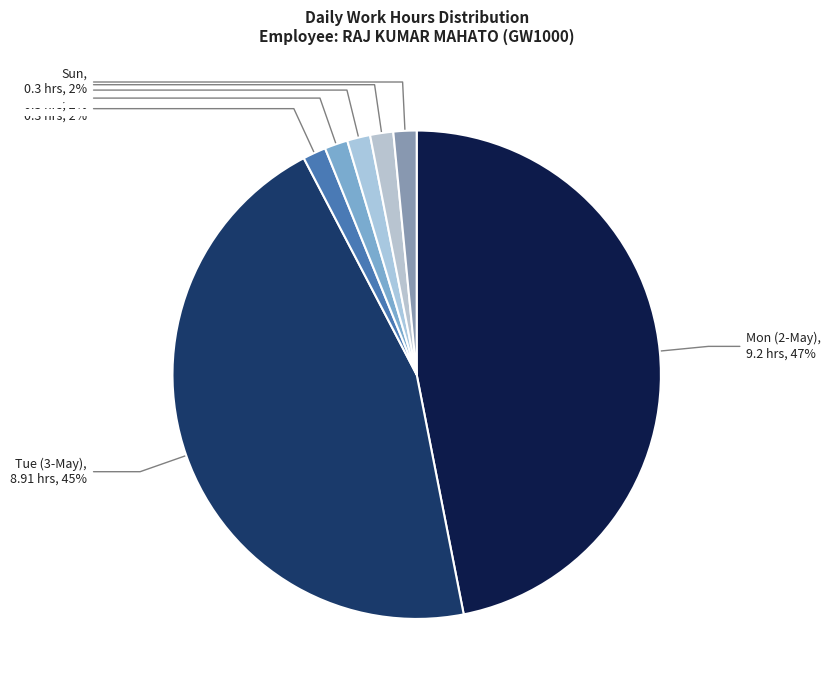

How many slices are in this pie chart?

7